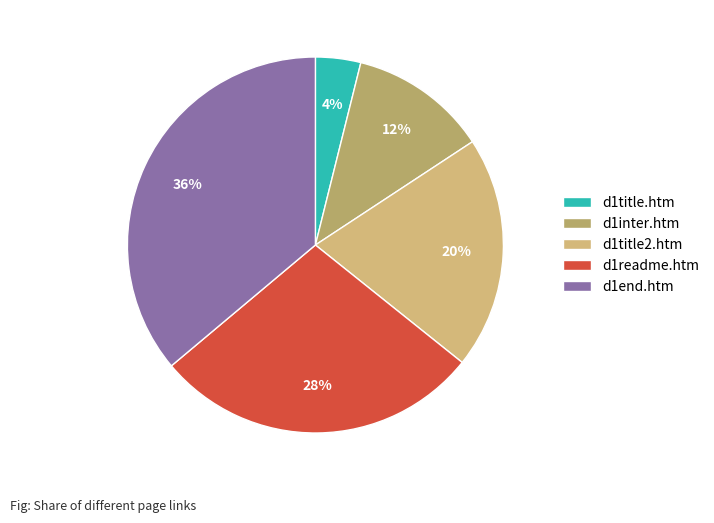

Is there any slice that represents more than half of the pie?

No